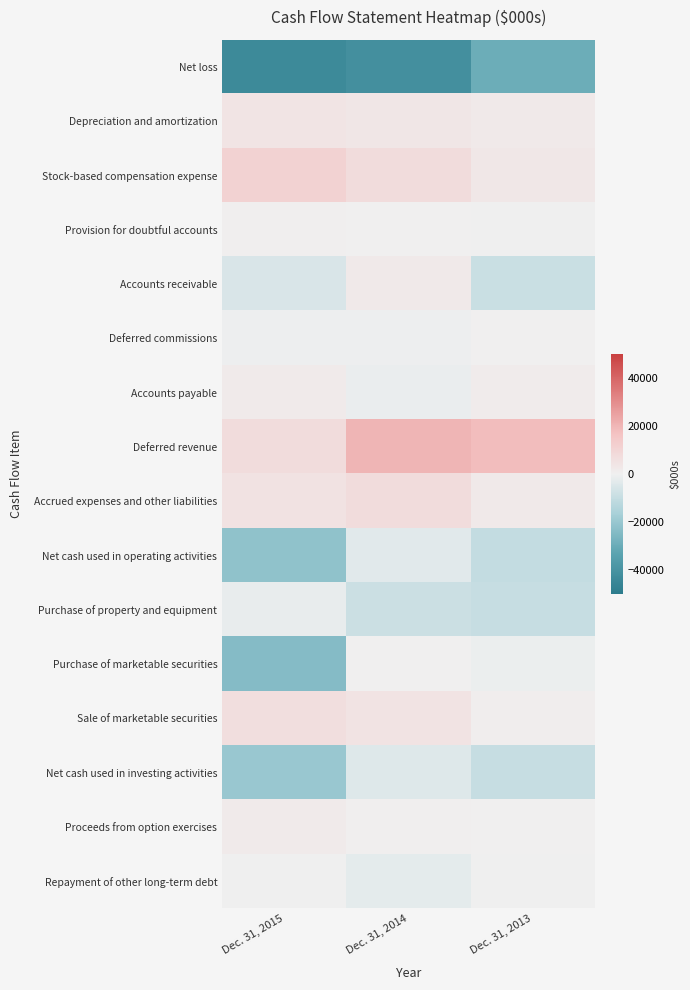

Which series has the largest total across all categories?

Deferred revenue